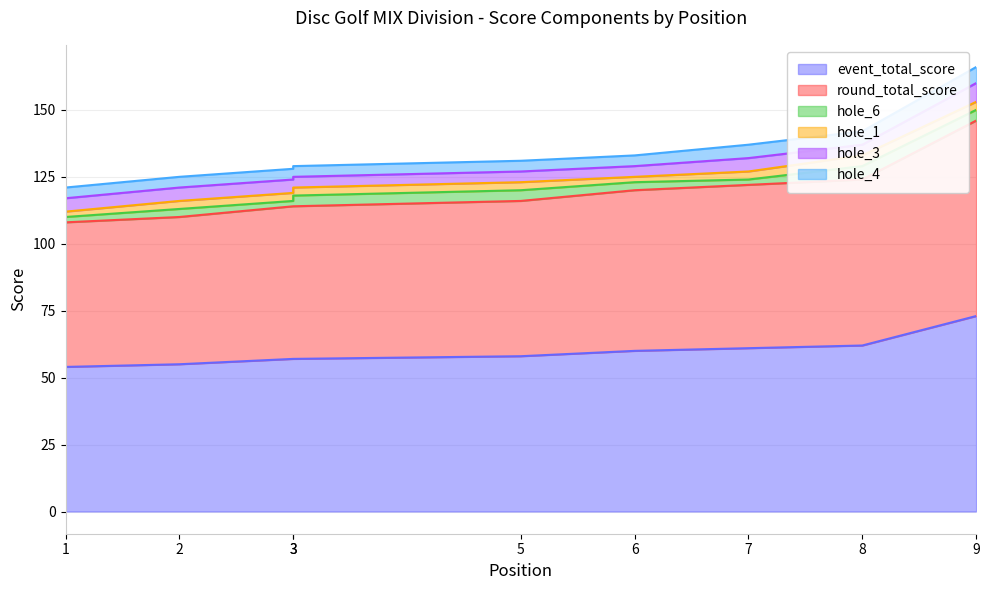

Does the chart have visible grid lines?

Yes